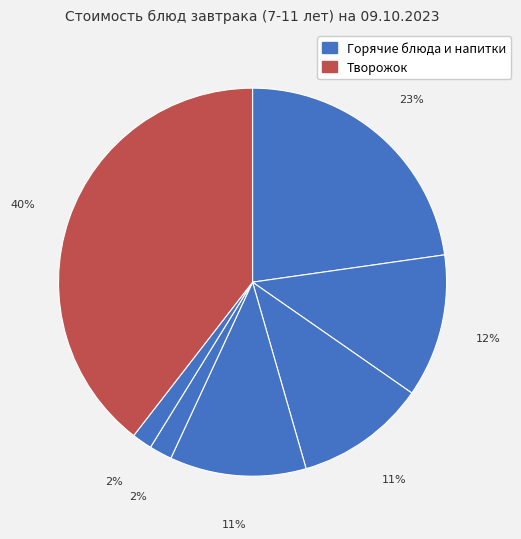

Count the number of slices in the pie.

7